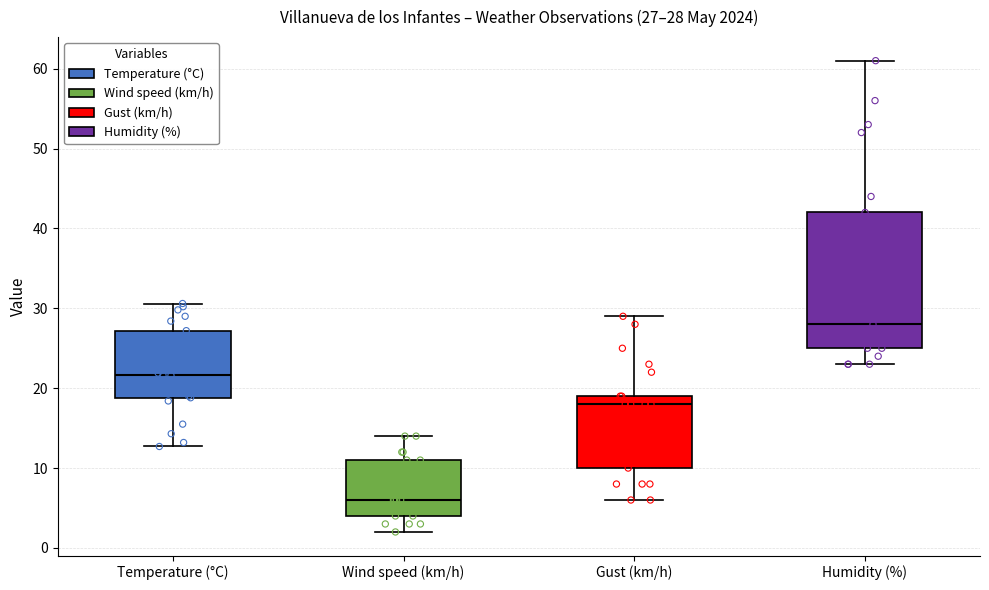

Which box is the tallest, from its lower edge to its upper edge?

Humidity (%)